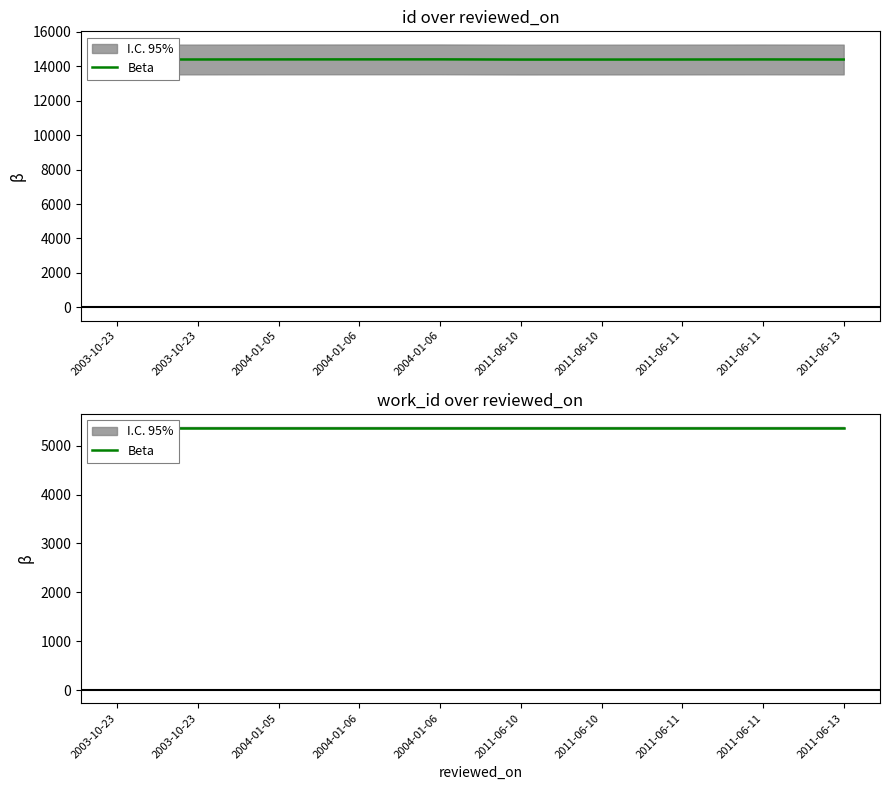

Read the value at 2004-01-06.

14399